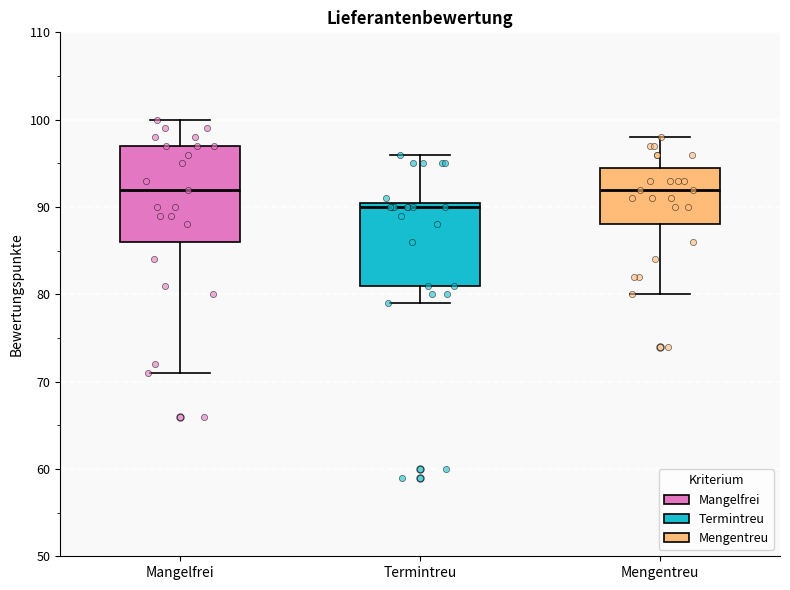

Comparing the boxes themselves (not the whiskers), which one is the tallest?

Mangelfrei